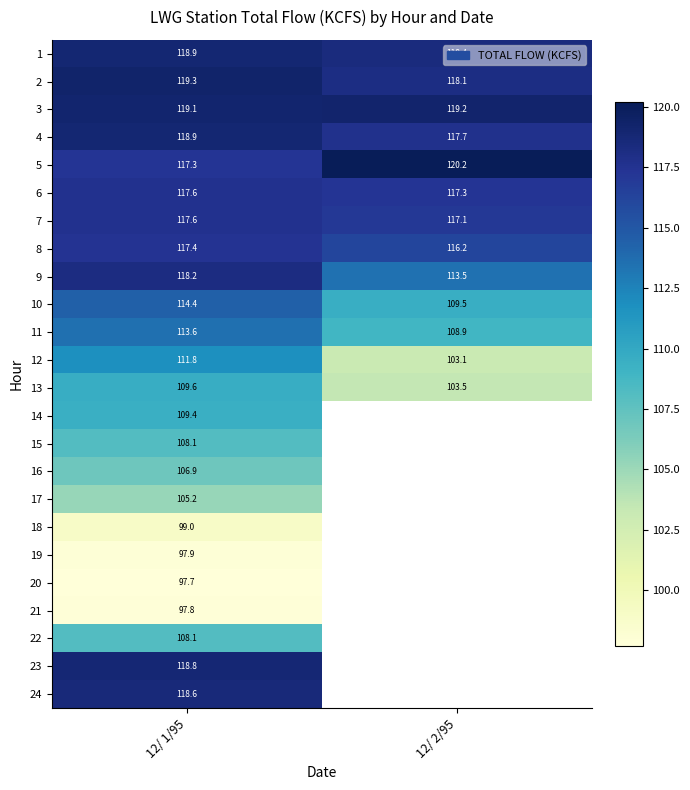

Is the value of 13 at 12/ 2/95 greater than the value of 11 at 12/ 2/95?

No